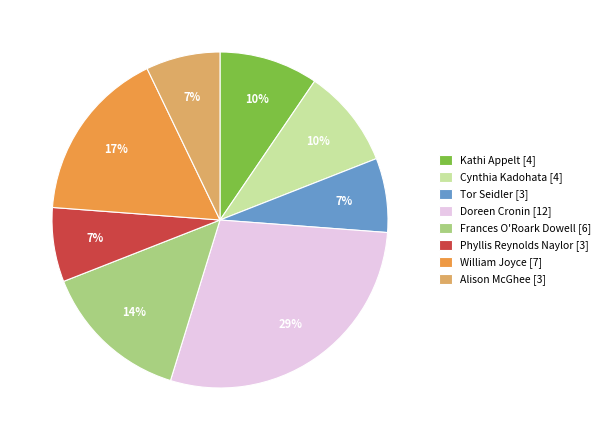

Does Cynthia Kadohata [4] account for over 50% of the chart?

No